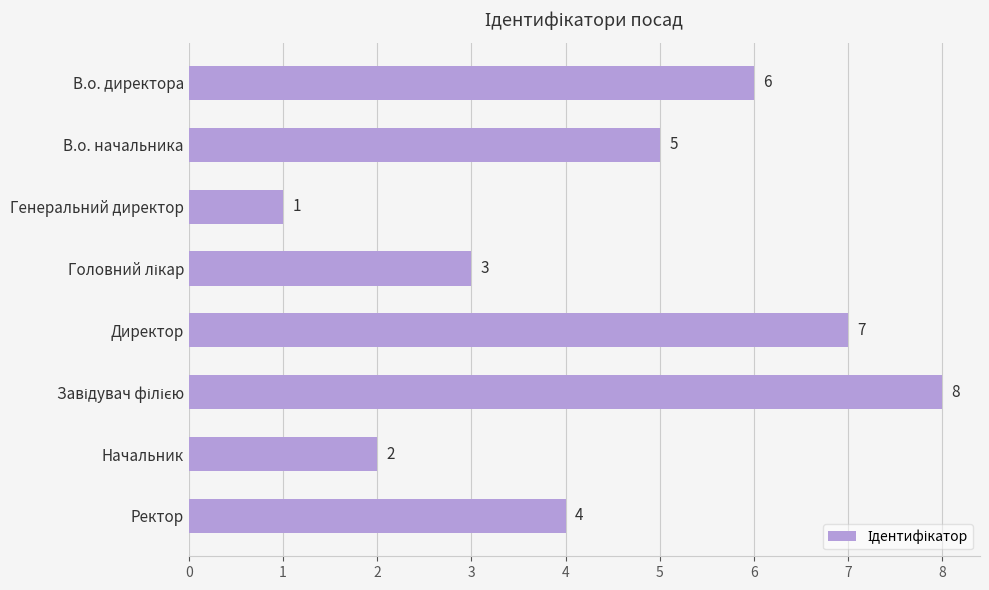

Count the number of data series in this chart.

1